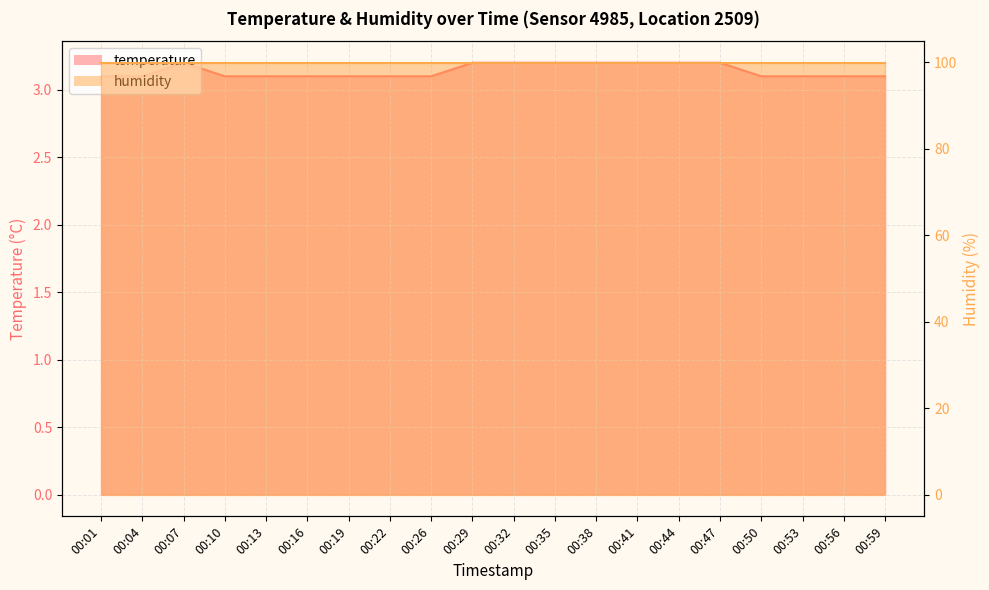

What is the value of the 4th point from the left?

3.1